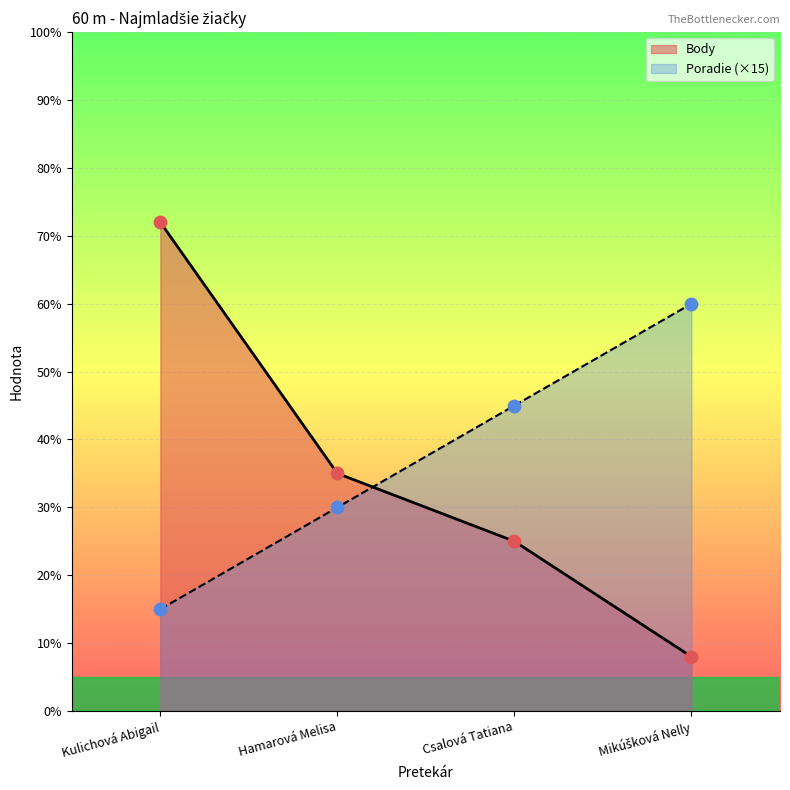

Which series contains the highest Y value?

Body